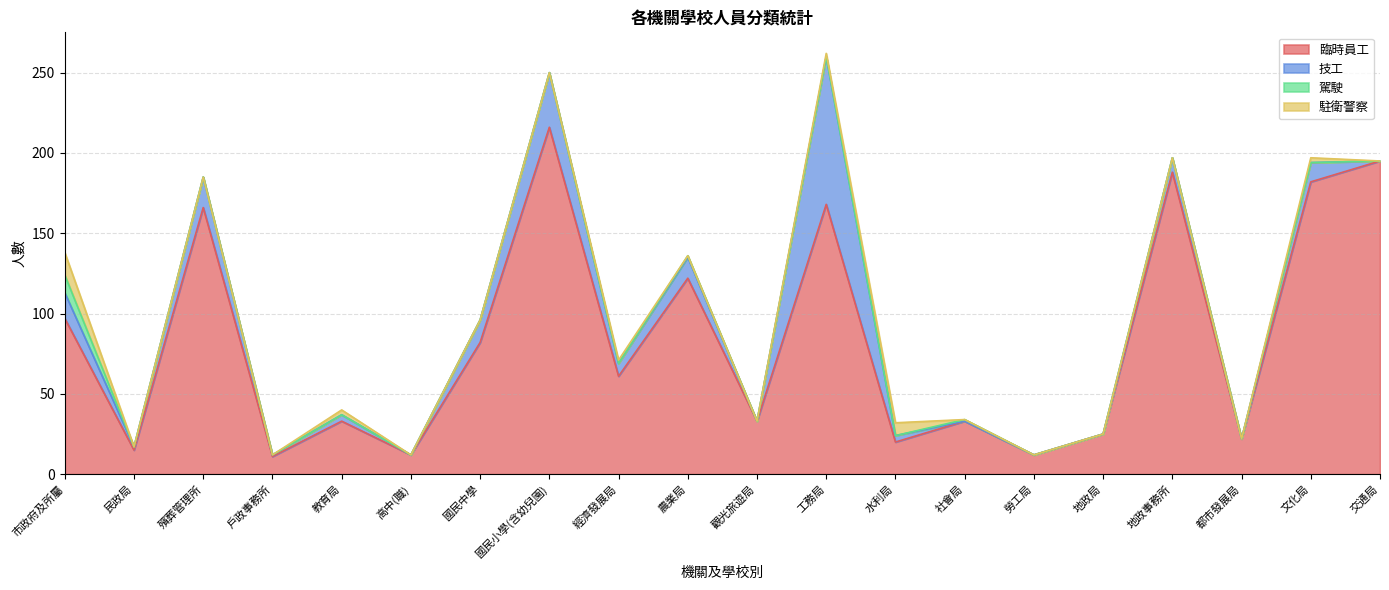

Which series has the largest total across all categories?

臨時員工